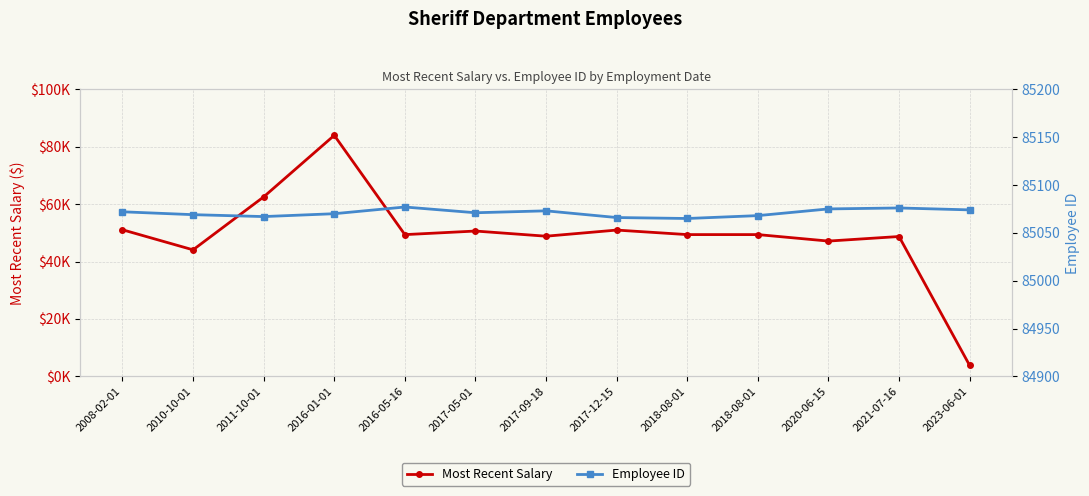

How many series are shown in this chart?

2